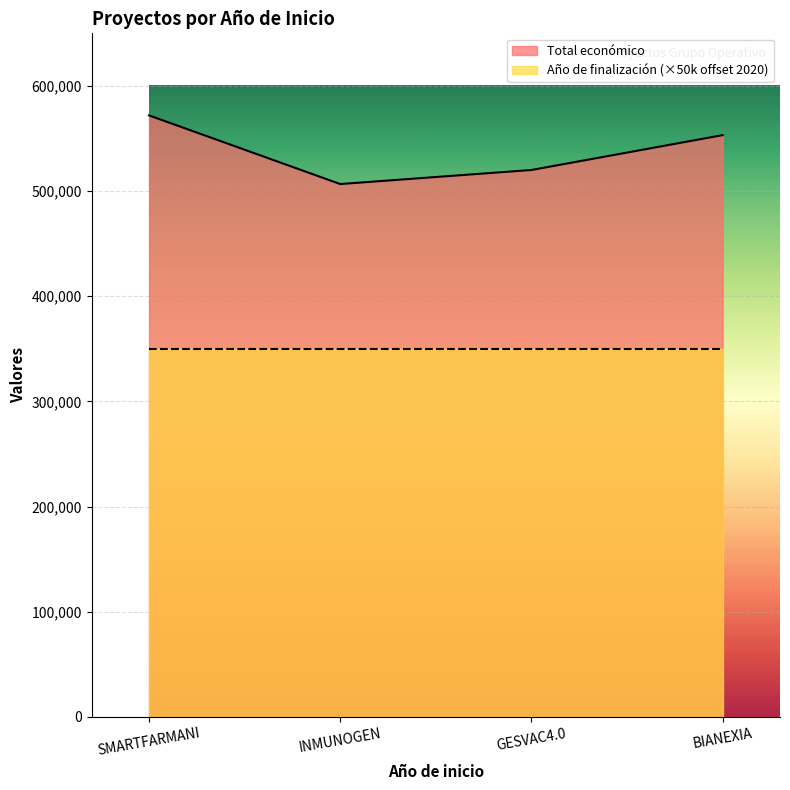

At which category does the chart reach its peak across all series?

SMARTFARMANI